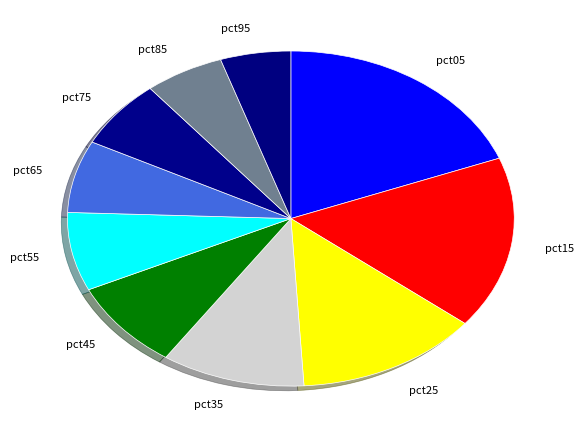

The pct05 slice represents 19% of the pie. True or false?

True